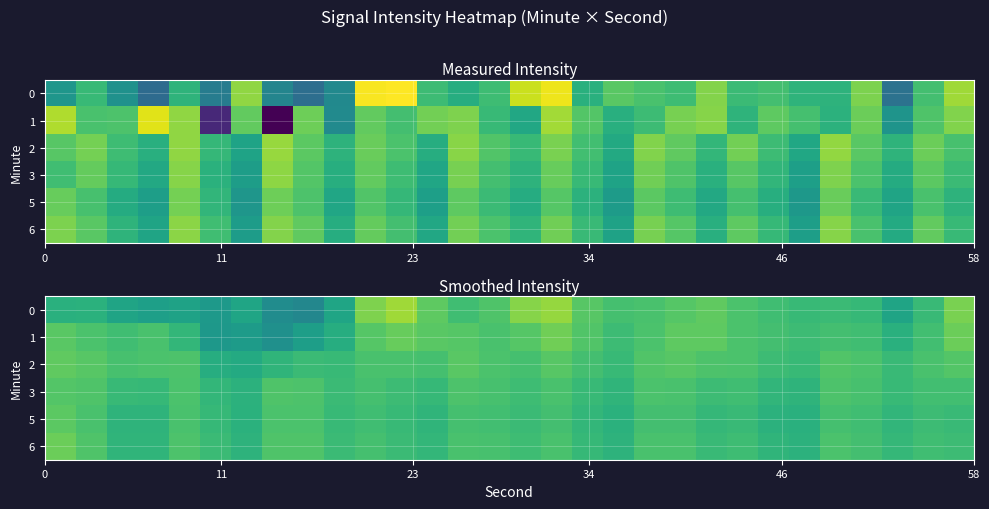

What is the sum of all row_5 values?

-3802.2